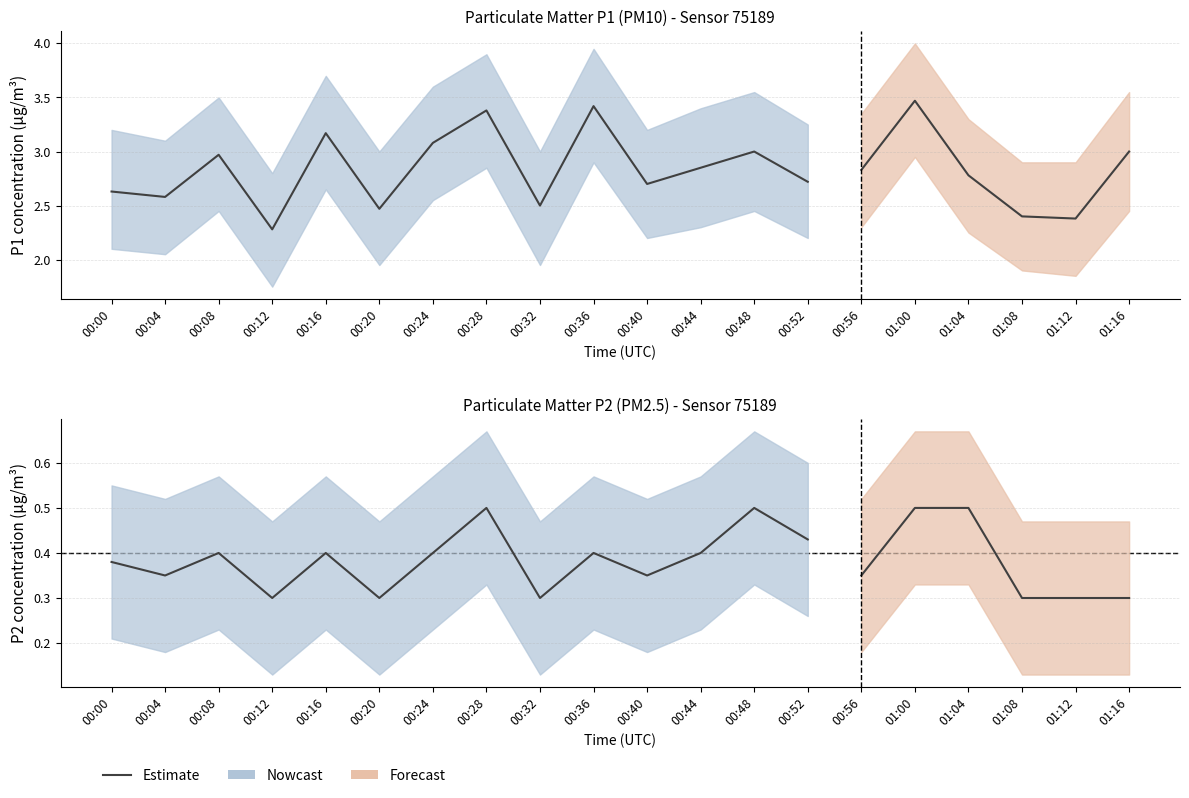

List the labels in order of value, largest first.

00:28, 00:48, 00:52, 00:08, 00:16, 00:24, 00:36, 00:44, 00:00, 00:04, 00:40, 00:12, 00:20, 00:32